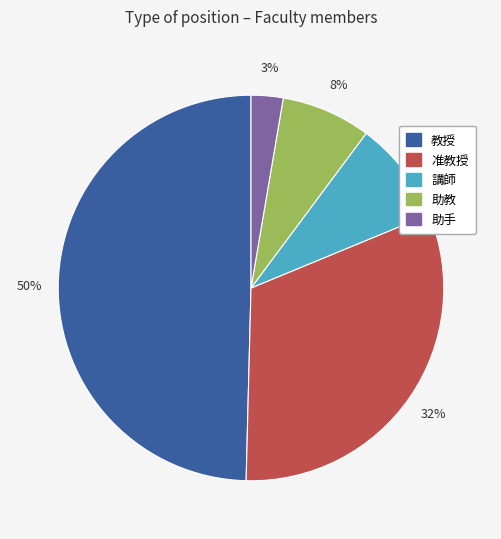

Which category has the biggest portion of the pie?

教授